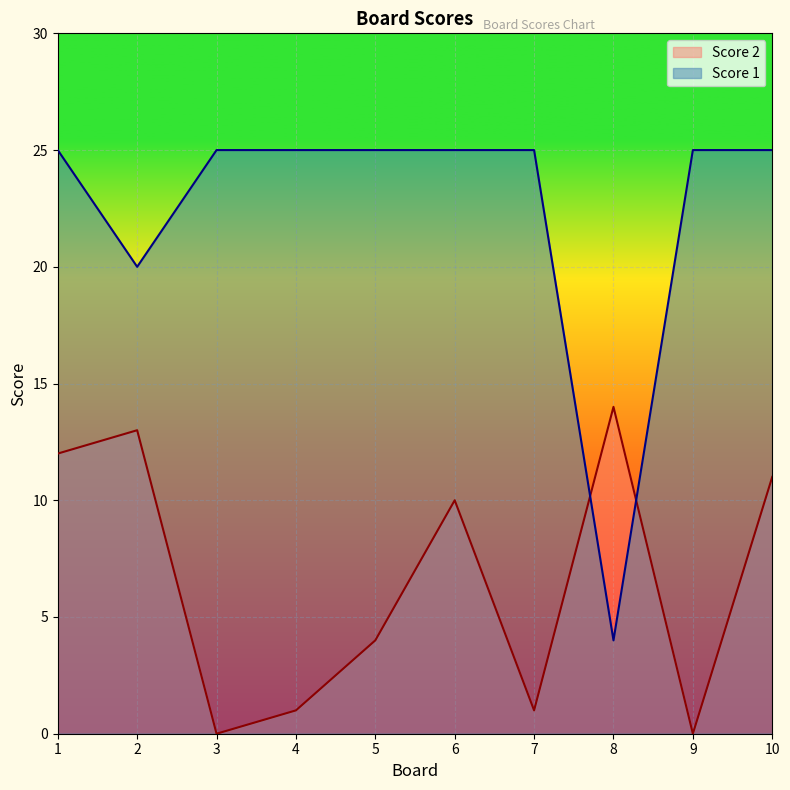

At which category does the chart reach its minimum across all series?

3